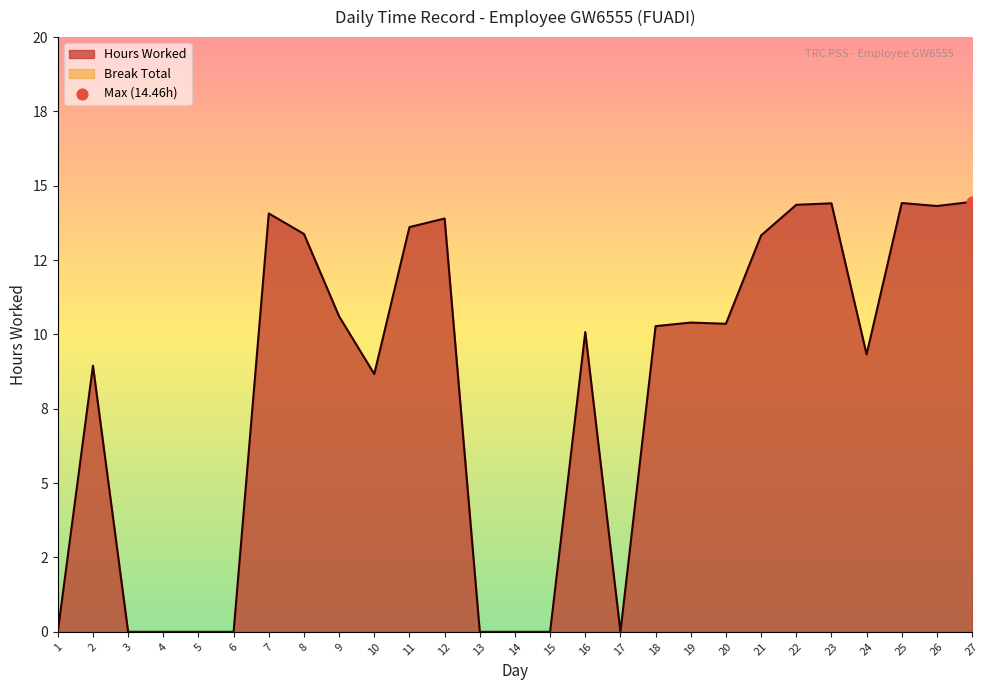

Which has a higher value, 15 or 22?

22